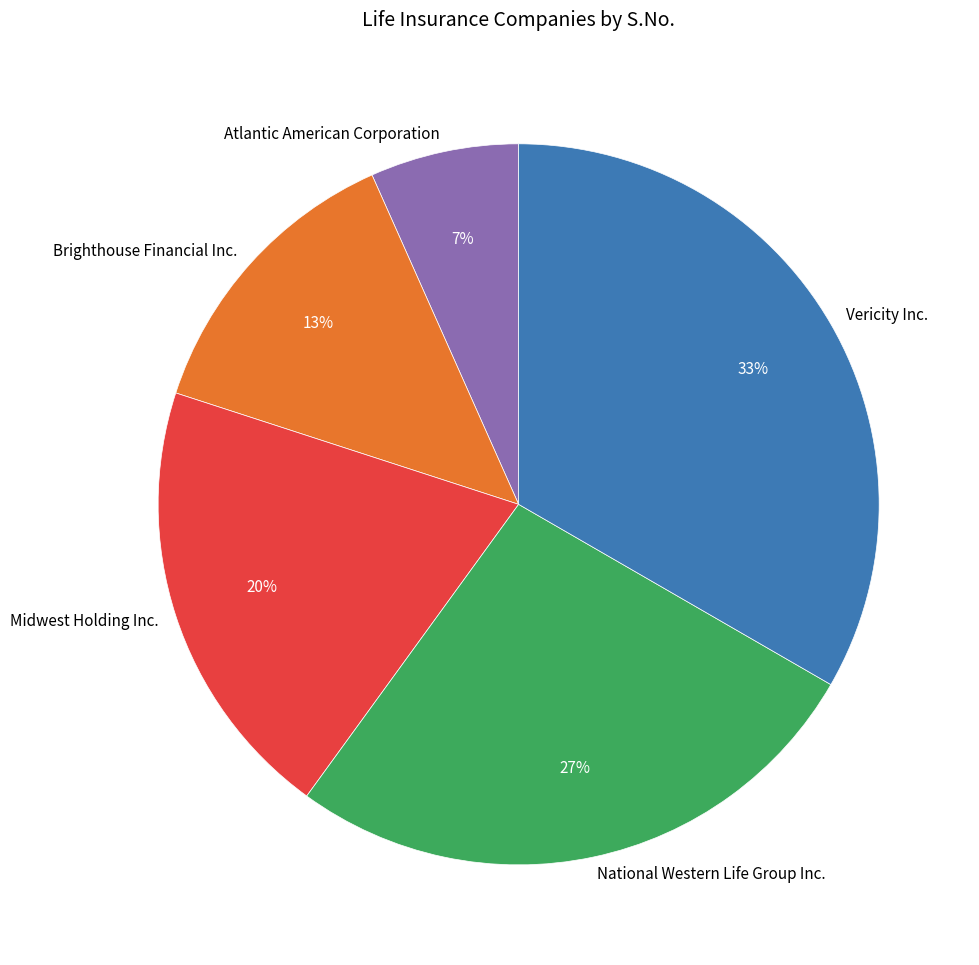

How many segments does this pie chart have?

5